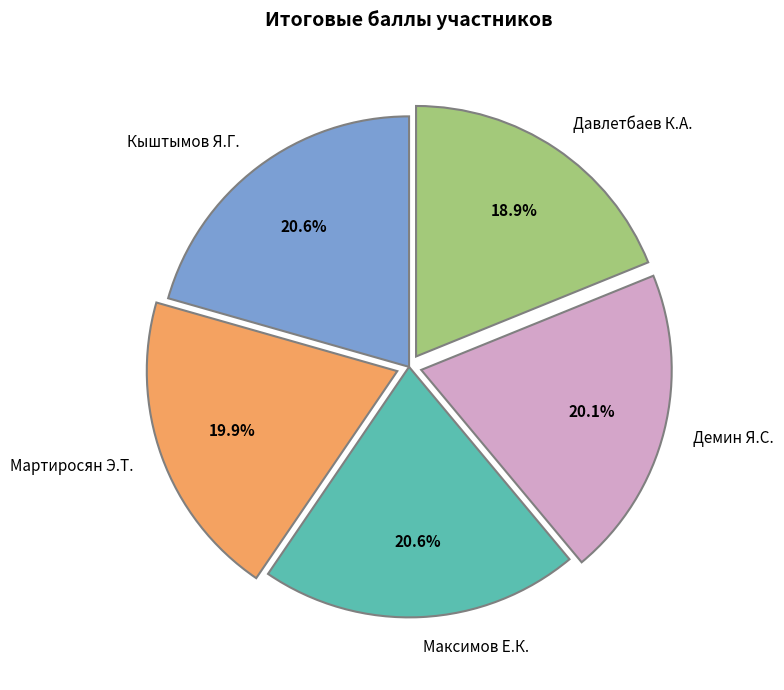

Is there a majority slice in this chart?

No